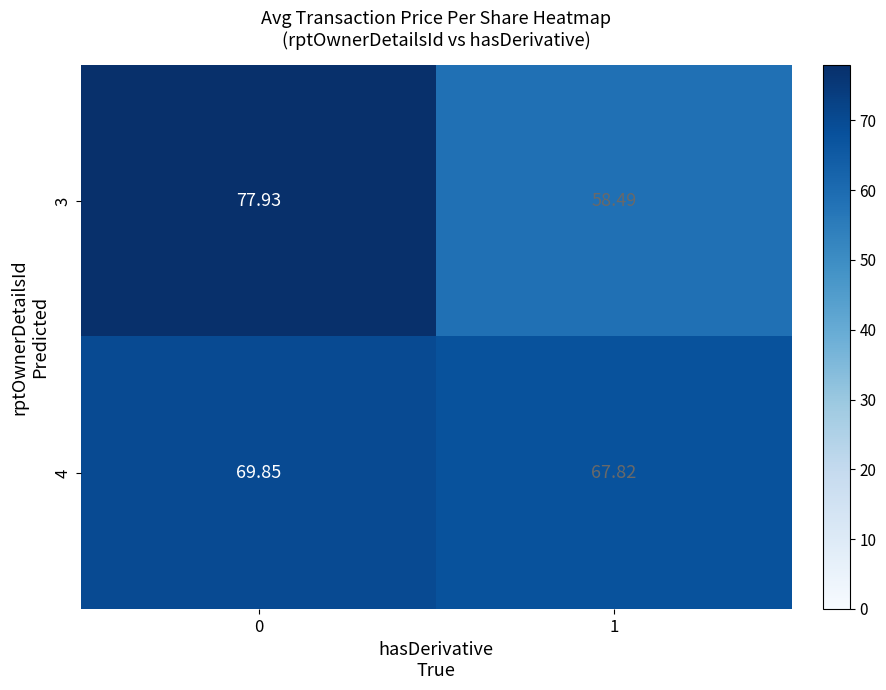

Is the value of 3 at 1 greater than the value of 4 at 1?

No